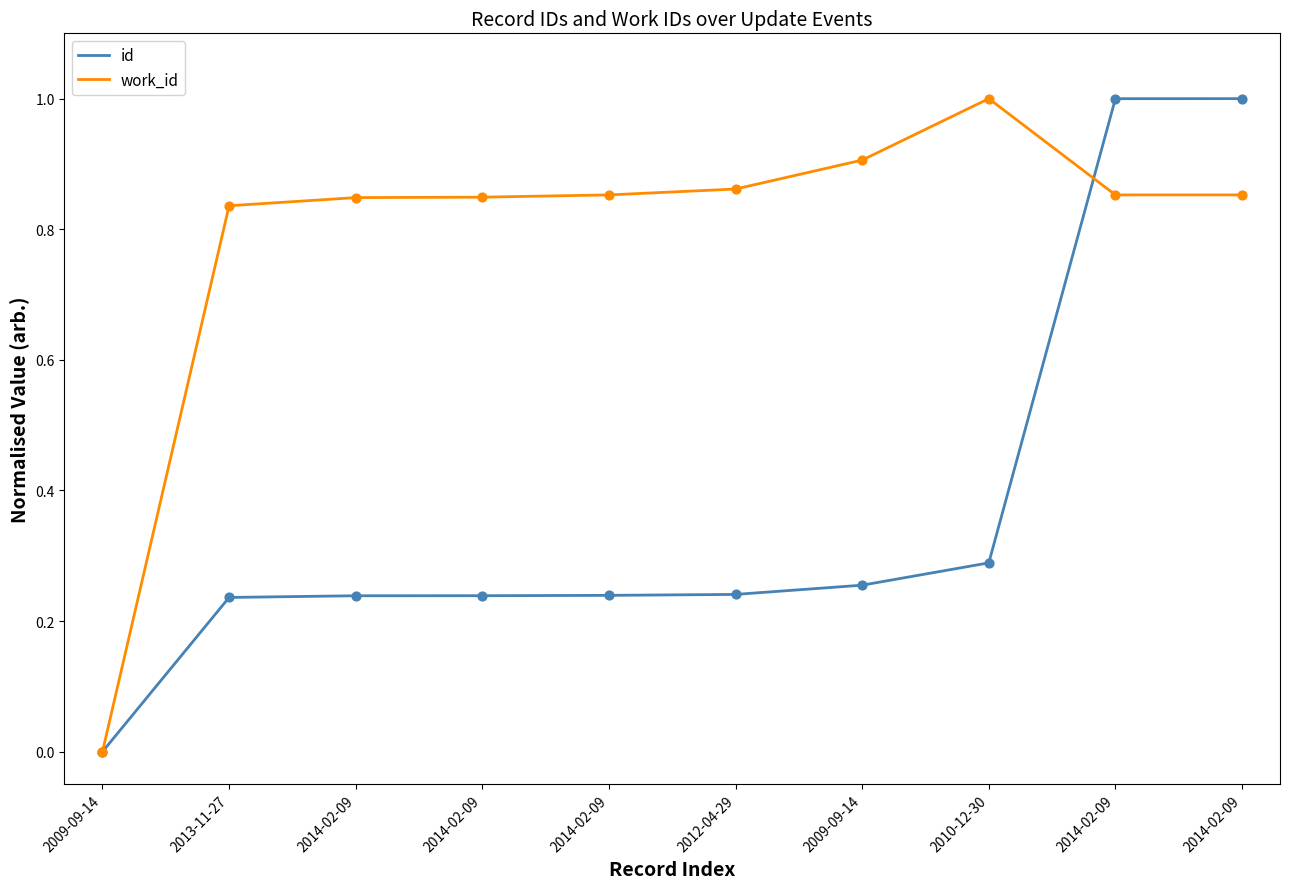

Which series has the largest total across all categories?

work_id